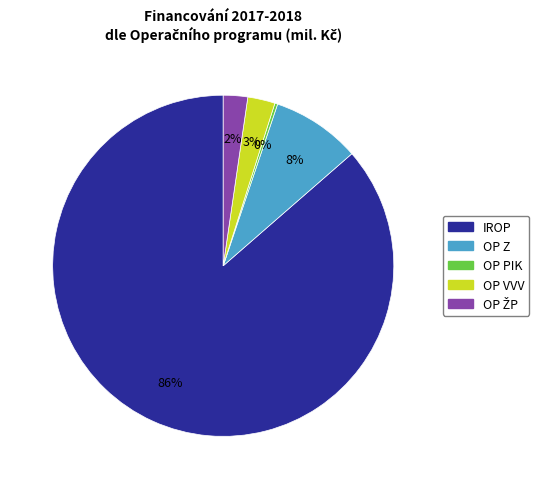

To the nearest percent, what is the average slice percentage?

20%